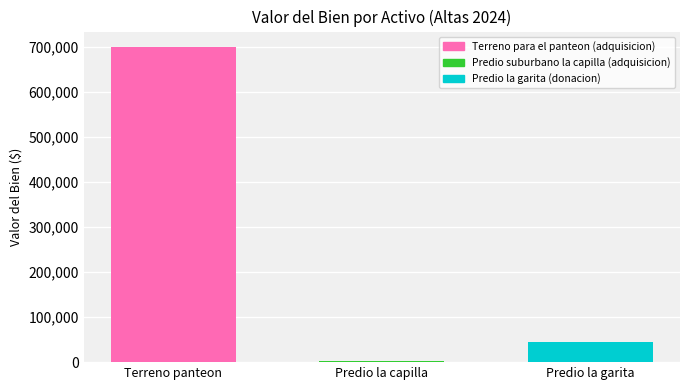

List the labels in order of value, largest first.

Terreno panteon, Predio la garita, Predio la capilla